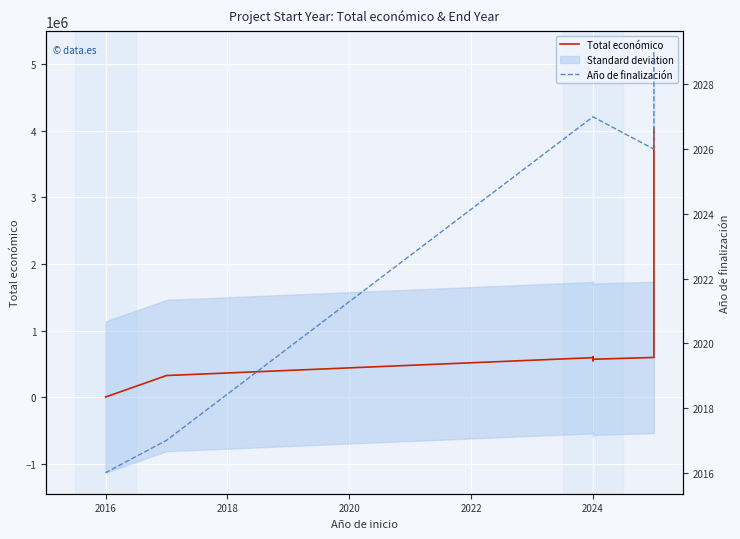

How many interior local peaks does the Total económico series have?

1